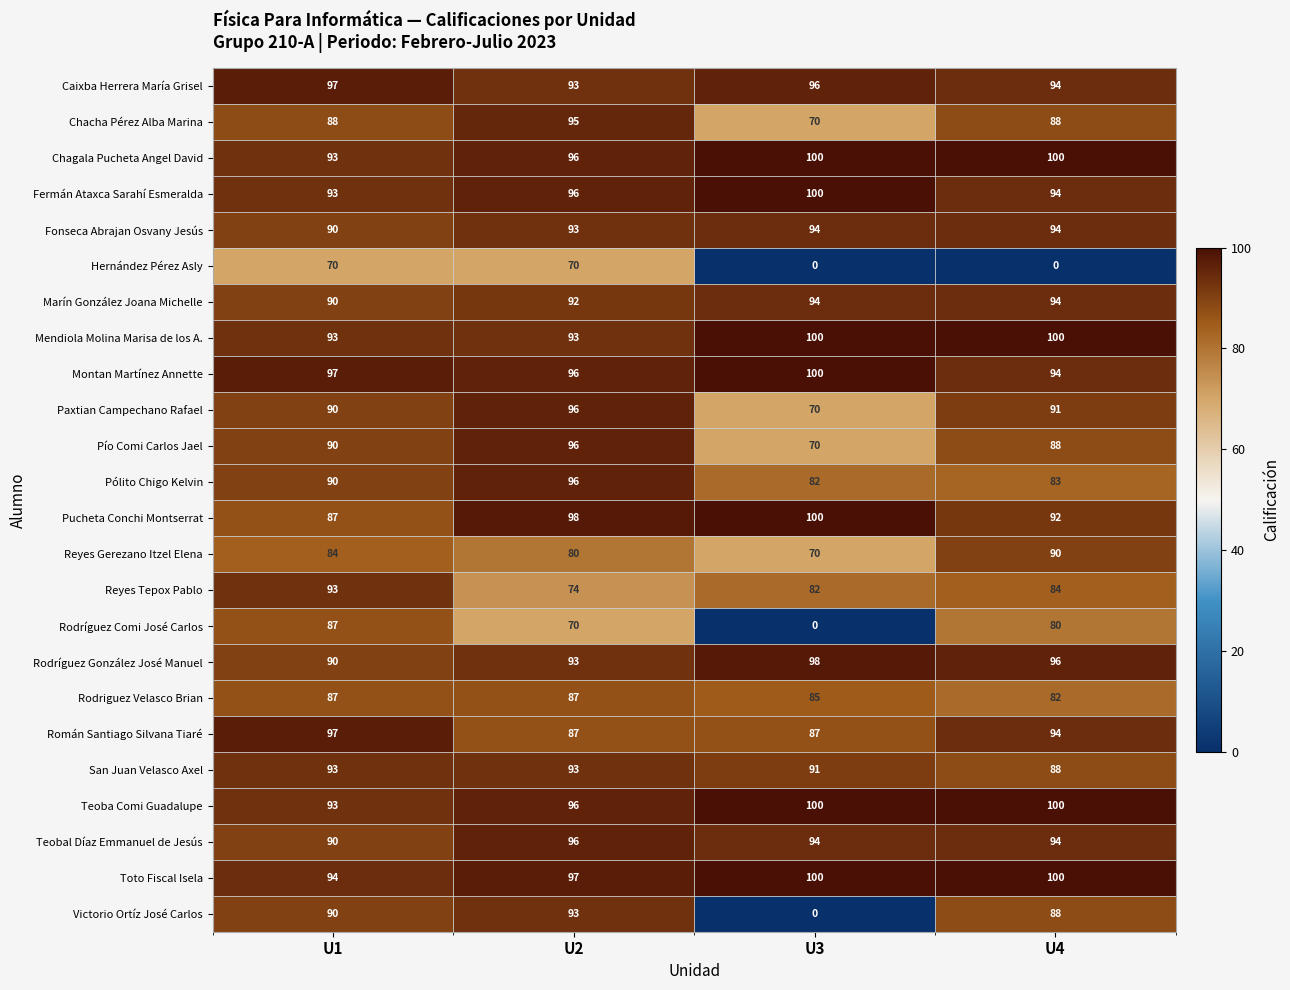

What is the maximum value shown in the chart?

100